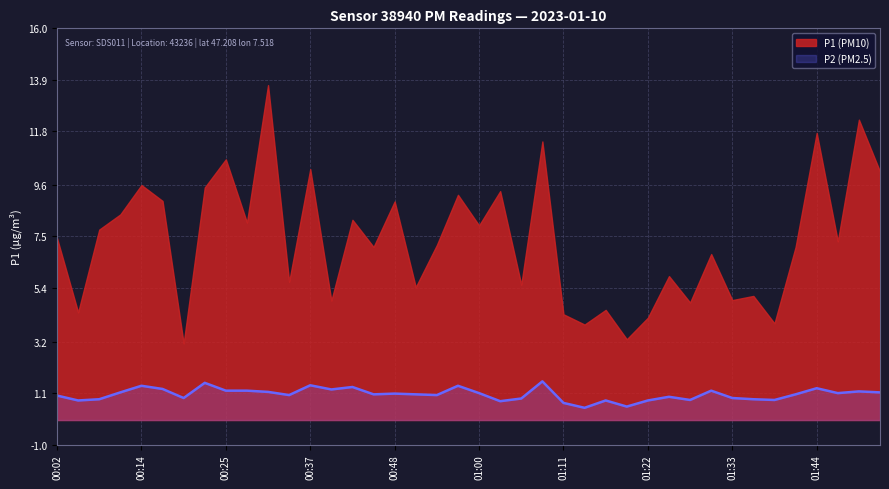

Does the chart display data point markers on the line(s)?

No